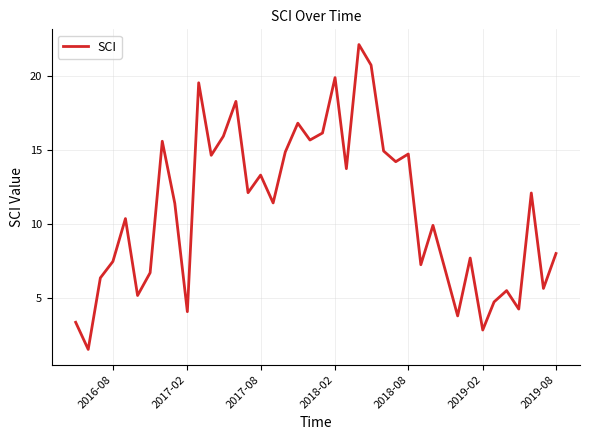

What is the greatest value displayed?

22.2